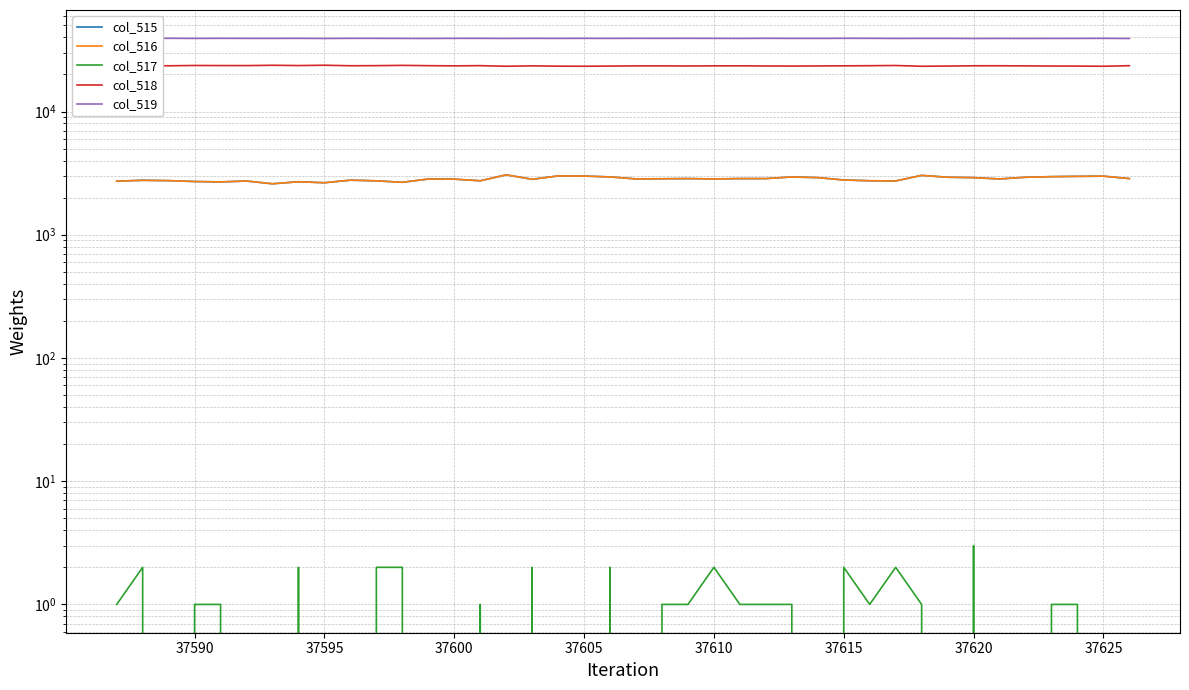

Which series has the largest range (max minus min)?

col_515